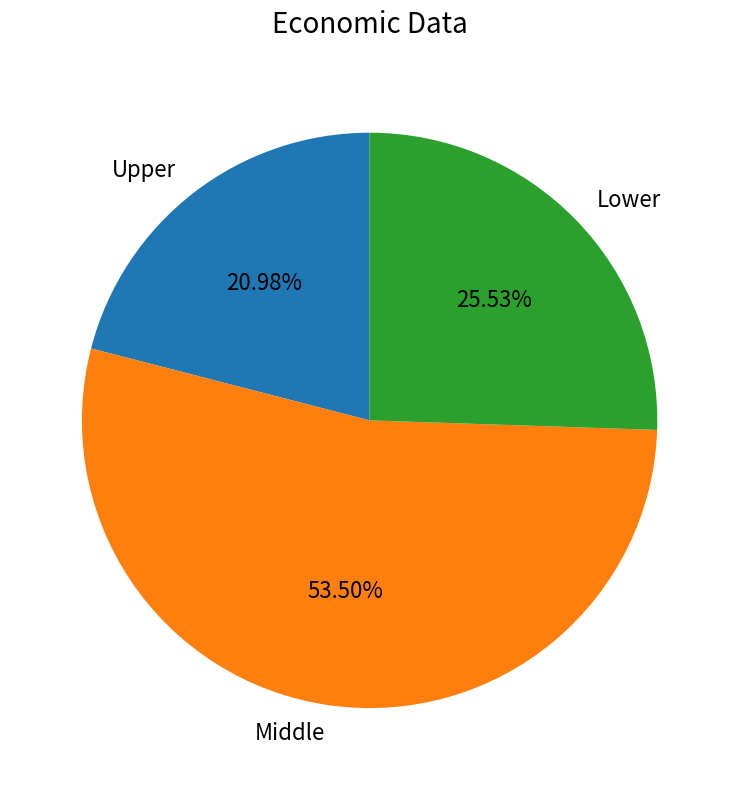

Which has a higher value, Upper or Lower?

Lower